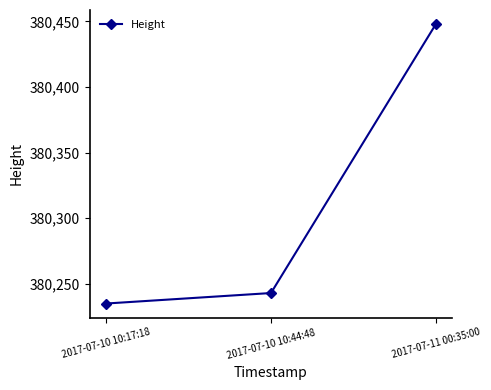

What is the label of the 1st point from the right?

2017-07-11 00:35:00